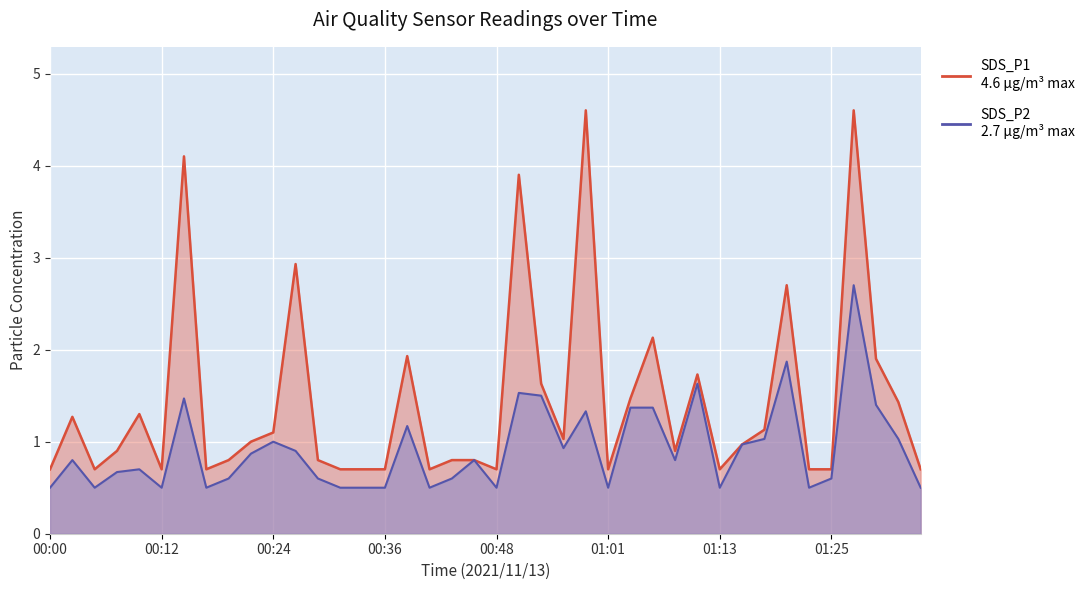

True or false: SDS_P2 and SDS_P1 cross at least once.

False